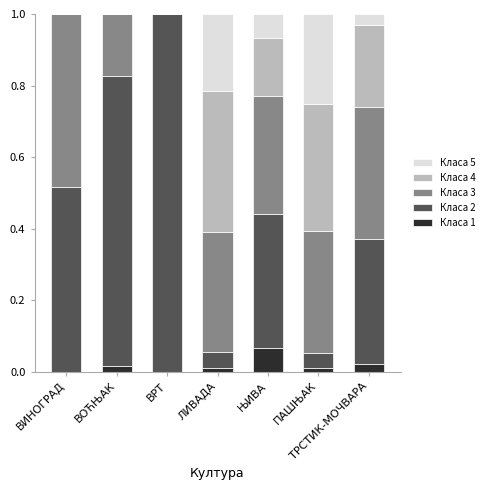

What is the total value across all series at ЊИВА?

1.0